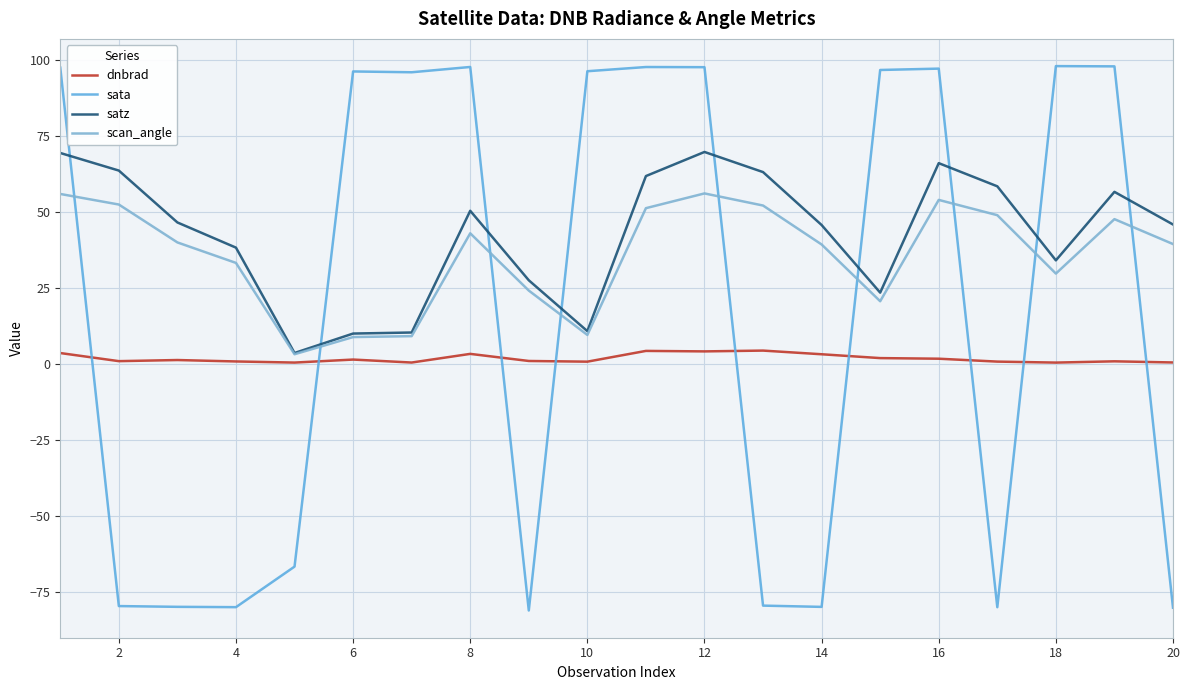

List the series in order of their peak value, lowest first.

dnbrad, scan_angle, satz, sata